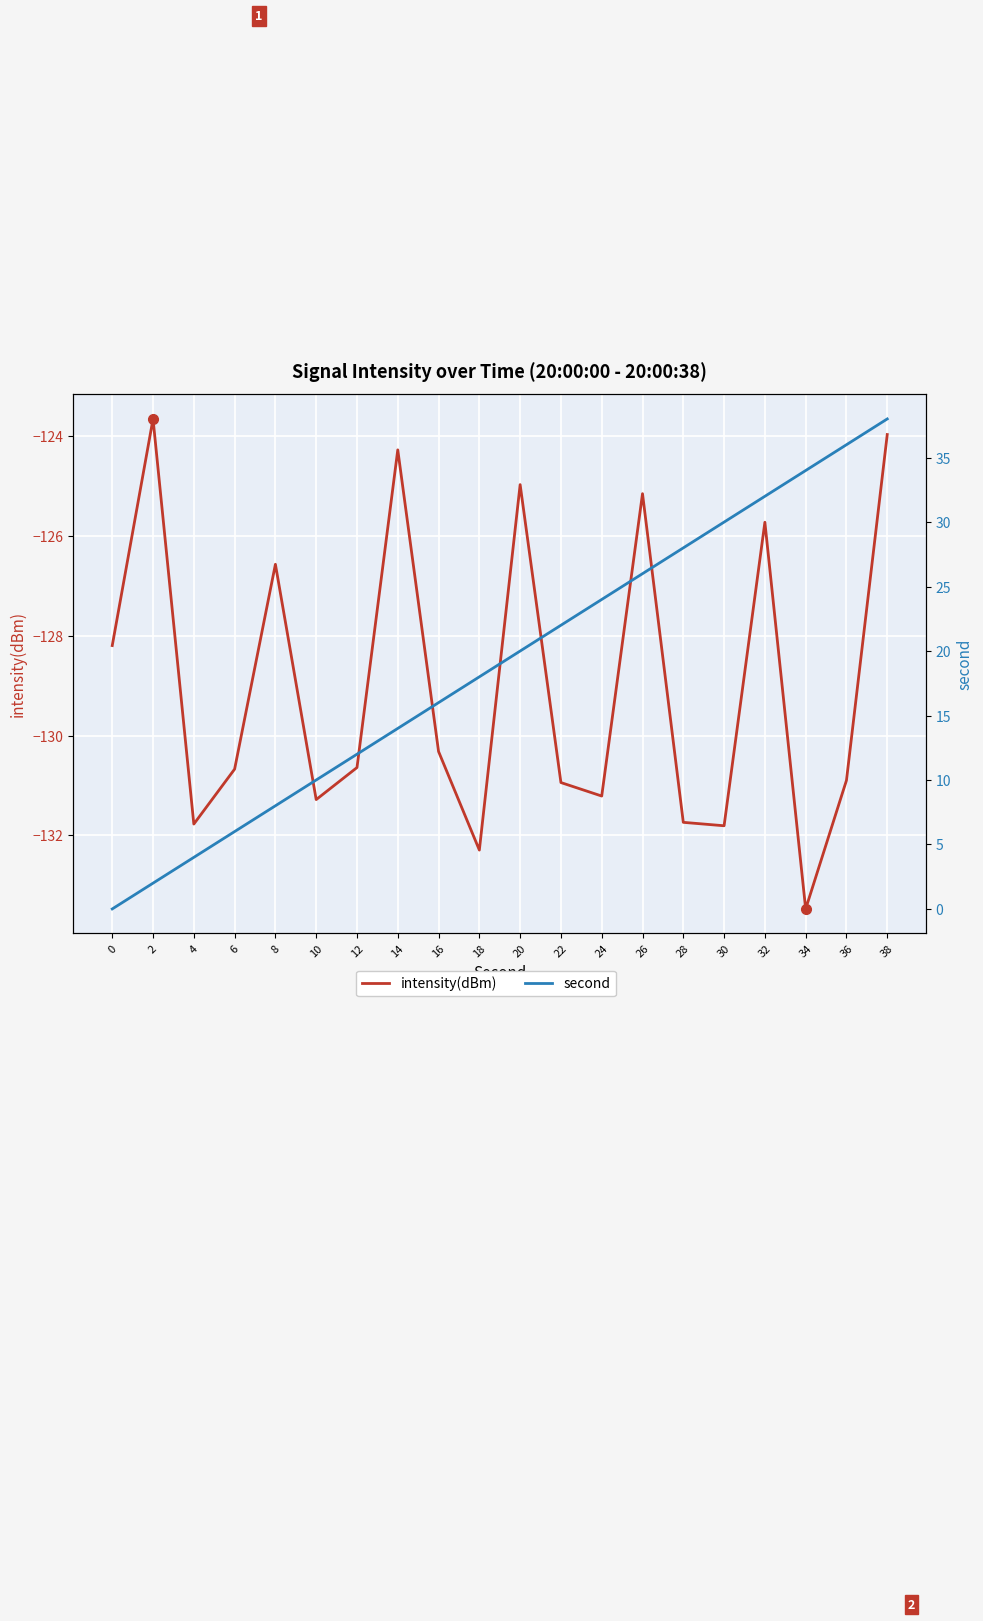

What is the maximum value shown in the chart?

38.0